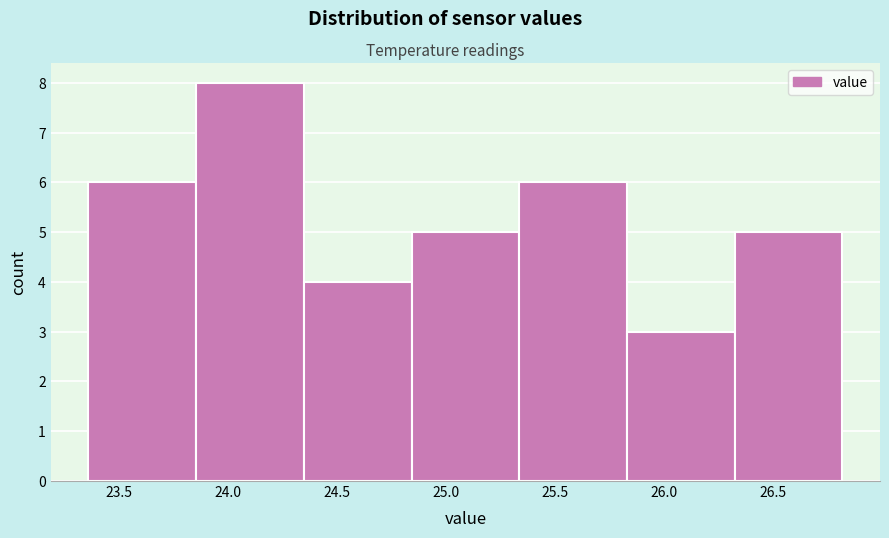

Reading left to right, list every bar in this chart as the range it spans on the x-axis followed by its height. Neither the bar edges nor the heights are printed on the chart, so give them approximately, as read against the axes.

23.35 to 23.85: 6
23.85 to 24.35: 8
24.35 to 24.85: 4
24.85 to 25.35: 5
25.35 to 25.85: 6
25.85 to 26.35: 3
26.35 to 26.80: 5